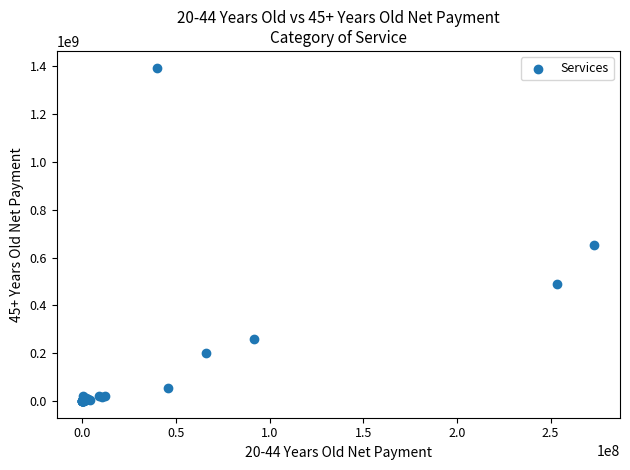

What Y value in the scatter plot is closest to 697637201?

653160455.4